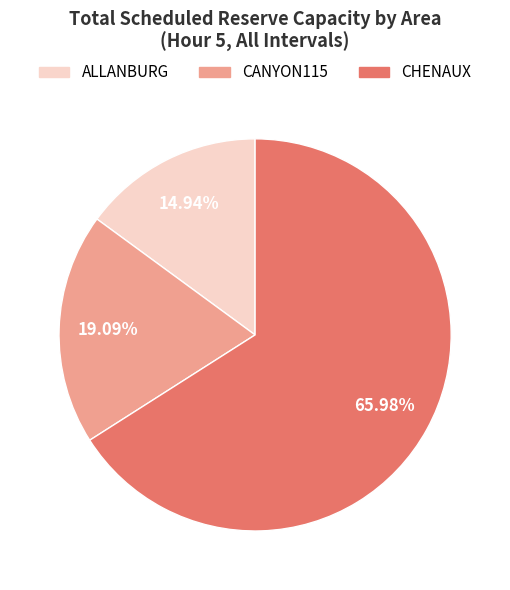

Rank the categories by value from lowest to highest.

ALLANBURG, CANYON115, CHENAUX